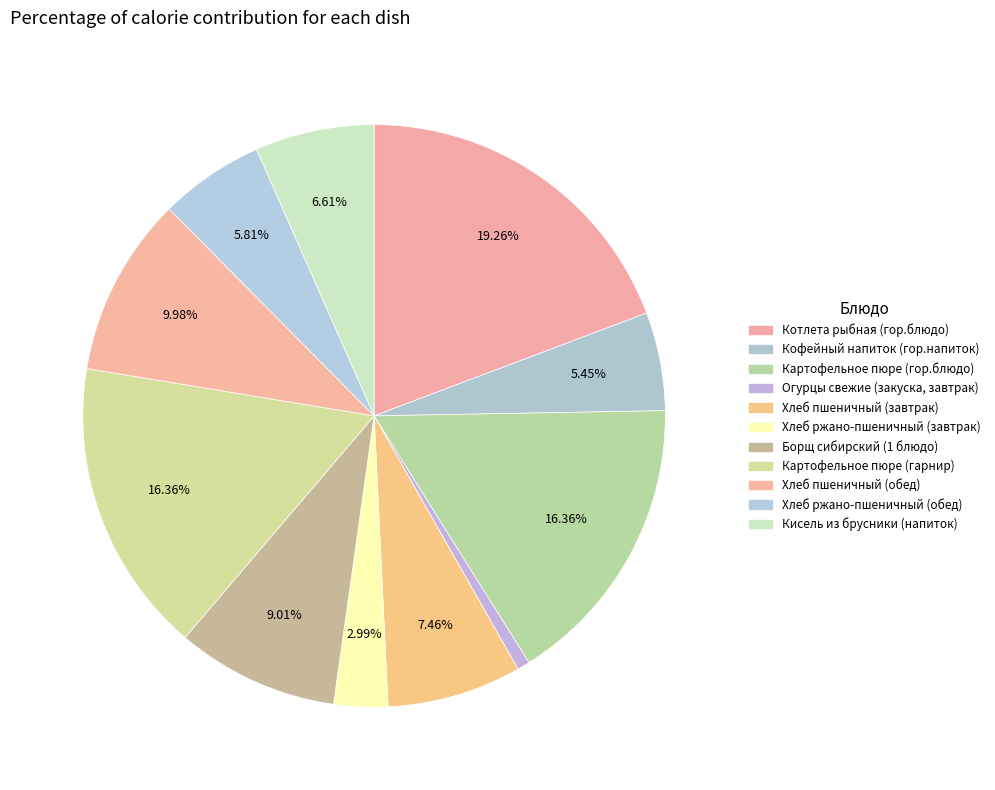

Is there a majority slice in this chart?

No